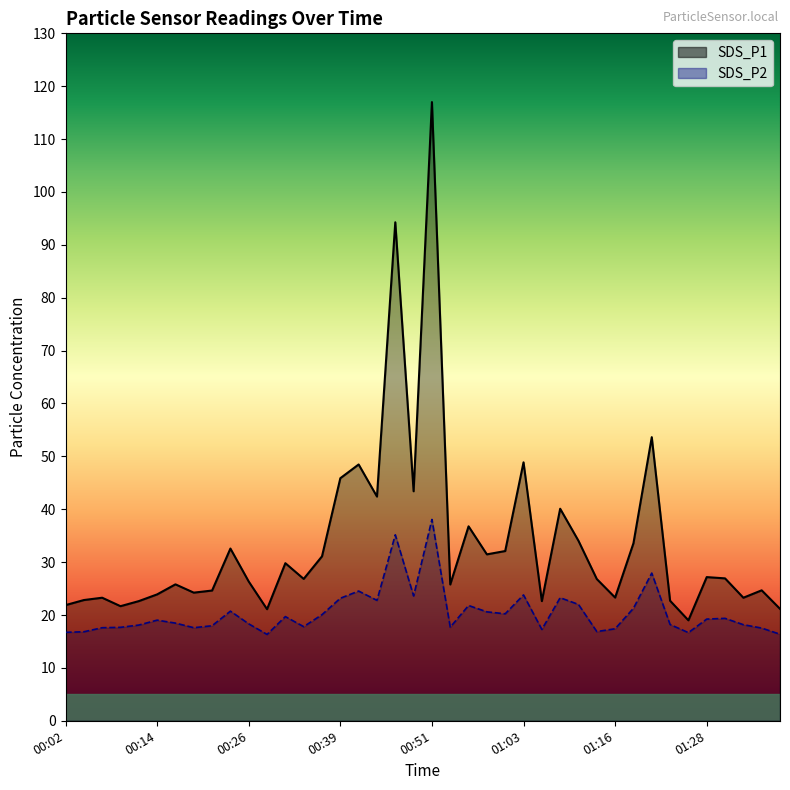

What is the difference between the maximum and minimum values in the SDS_P2 series?

21.7